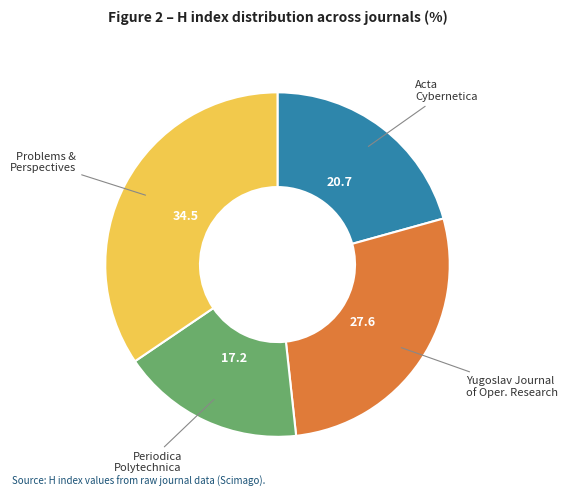

Is there any slice that represents more than half of the pie?

No